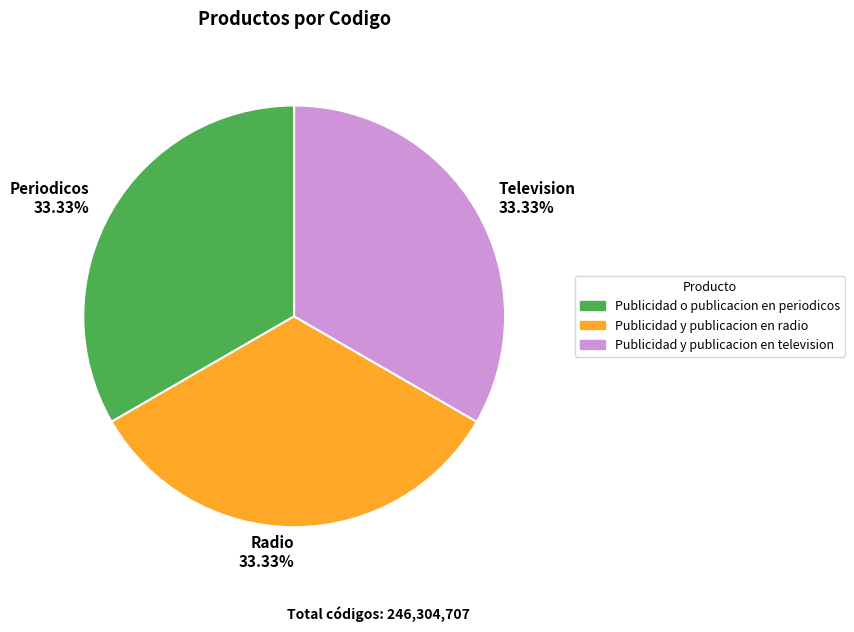

Combined, do Television 33.33% and Radio 33.33% account for over 50%?

Yes